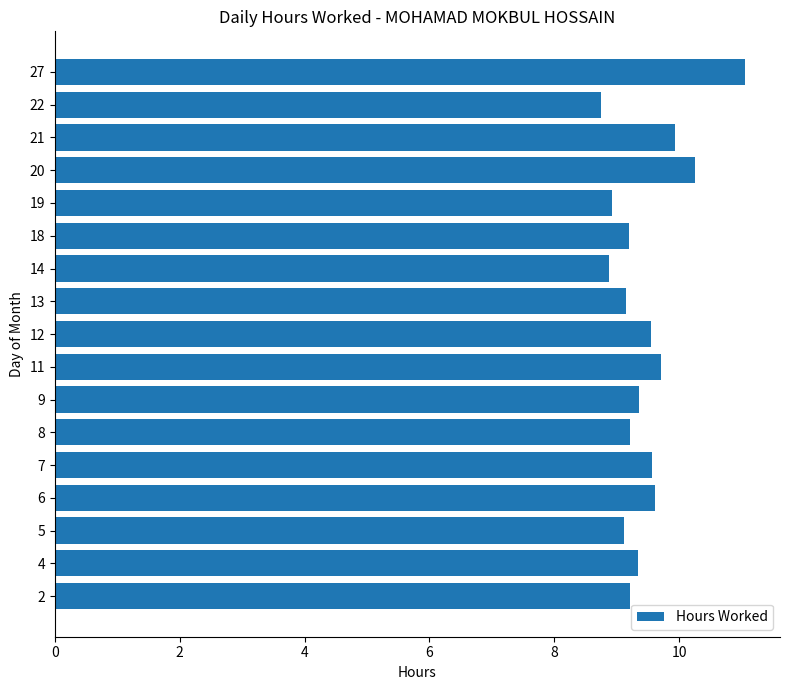

What is the ratio of the value at 14 to the value at 20?

0.9